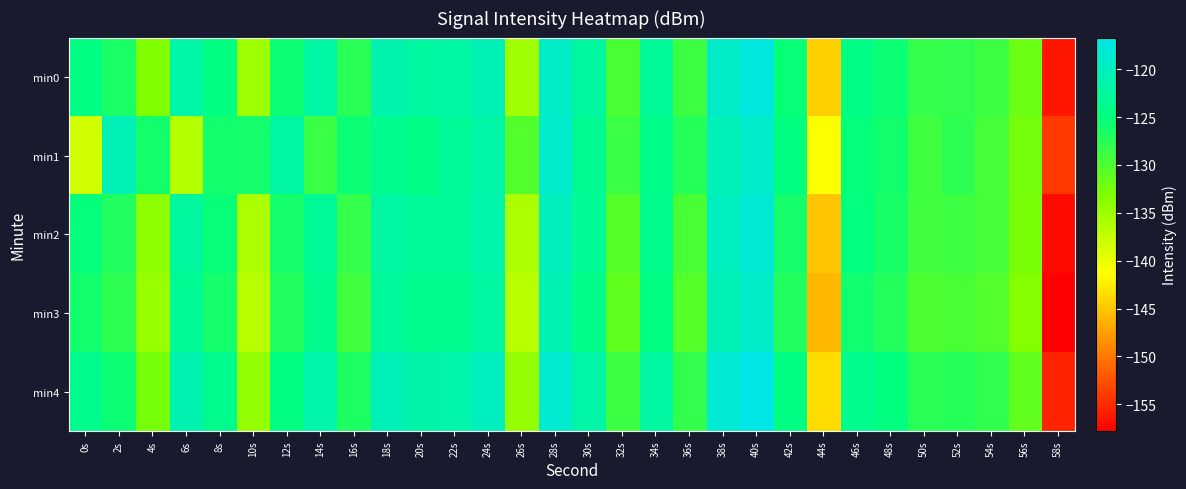

Reading left to right, list all the values displayed in this chart.

min0: 0s=-124.6	2s=-126.5	4s=-133.1	6s=-121.8	8s=-124.7	10s=-135.2	12s=-125.6	14s=-122.1	16s=-127.6	18s=-121.3	20s=-122.3	22s=-122.1	24s=-120.6	26s=-135.2	28s=-119.2	30s=-122.5	32s=-129.7	34s=-123.1	36s=-128.9	38s=-119.0	40s=-117.4	42s=-125.5	44s=-144.4	46s=-124.5	48s=-125.7	50s=-128.3	52s=-128.2	54s=-128.8	56s=-131.9	58s=-156.2
min1: 0s=-138.2	2s=-120.6	4s=-126.1	6s=-136.6	8s=-126.0	10s=-126.3	12s=-122.1	14s=-128.6	16s=-125.7	18s=-123.7	20s=-124.5	22s=-123.1	24s=-121.8	26s=-130.2	28s=-118.9	30s=-123.5	32s=-128.7	34s=-124.1	36s=-127.3	38s=-120.5	40s=-118.9	42s=-124.8	44s=-141.2	46s=-125.3	48s=-126.1	50s=-129.0	52s=-127.8	54s=-129.5	56s=-132.4	58s=-154.1
min2: 0s=-125.3	2s=-127.1	4s=-134.0	6s=-122.5	8s=-125.4	10s=-136.0	12s=-126.3	14s=-123.0	16s=-128.3	18s=-122.0	20s=-123.1	22s=-122.9	24s=-121.4	26s=-136.0	28s=-120.0	30s=-123.3	32s=-130.4	34s=-123.8	36s=-129.6	38s=-119.8	40s=-118.2	42s=-126.2	44s=-145.1	46s=-125.2	48s=-126.4	50s=-129.1	52s=-128.9	54s=-129.5	56s=-132.7	58s=-157.0
min3: 0s=-126.1	2s=-127.9	4s=-134.8	6s=-123.3	8s=-126.2	10s=-136.8	12s=-127.1	14s=-123.8	16s=-129.1	18s=-122.8	20s=-123.9	22s=-123.7	24s=-122.2	26s=-136.8	28s=-120.8	30s=-124.1	32s=-131.2	34s=-124.6	36s=-130.4	38s=-120.6	40s=-119.0	42s=-127.0	44s=-145.9	46s=-126.0	48s=-127.2	50s=-129.9	52s=-129.7	54s=-130.3	56s=-133.5	58s=-157.8
min4: 0s=-123.8	2s=-125.6	4s=-132.5	6s=-121.0	8s=-123.9	10s=-134.5	12s=-124.8	14s=-121.5	16s=-126.8	18s=-120.5	20s=-121.6	22s=-121.4	24s=-119.9	26s=-134.5	28s=-118.5	30s=-121.8	32s=-128.9	34s=-122.3	36s=-128.1	38s=-118.3	40s=-116.7	42s=-124.7	44s=-143.6	46s=-123.7	48s=-124.9	50s=-127.6	52s=-127.4	54s=-128.0	56s=-131.2	58s=-155.5